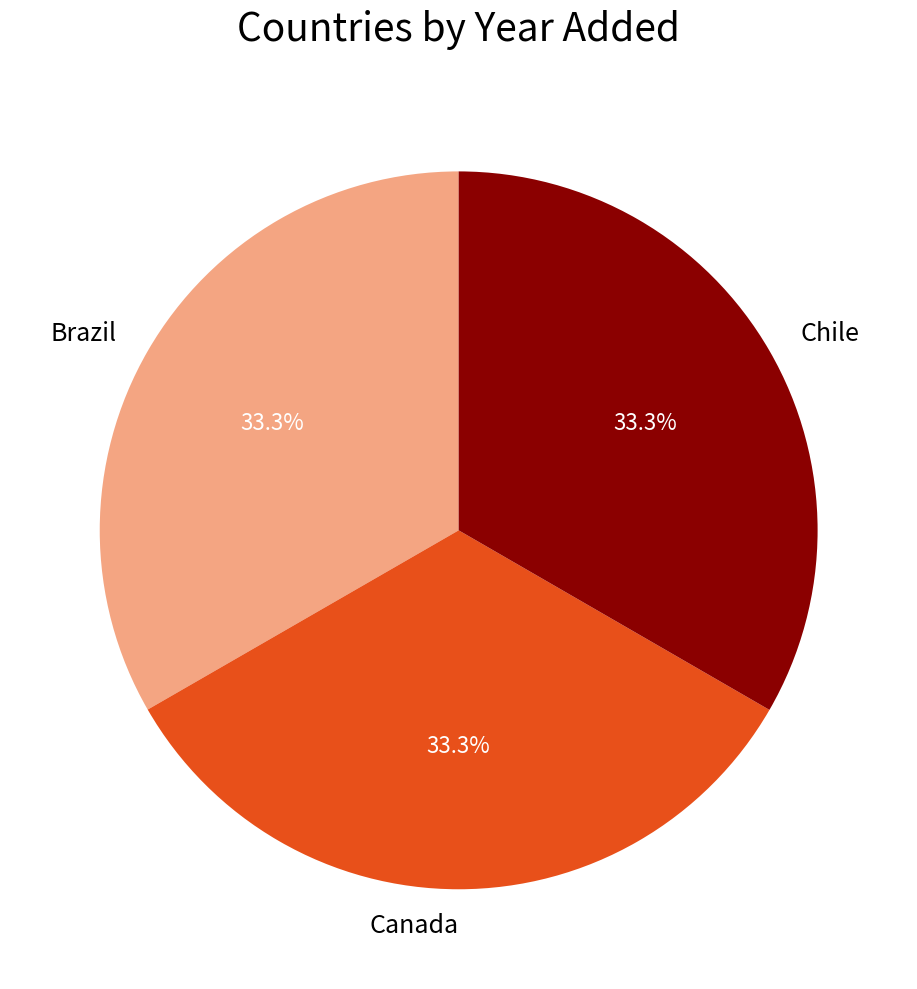

What percentage is the Brazil slice, to the nearest percent?

33%